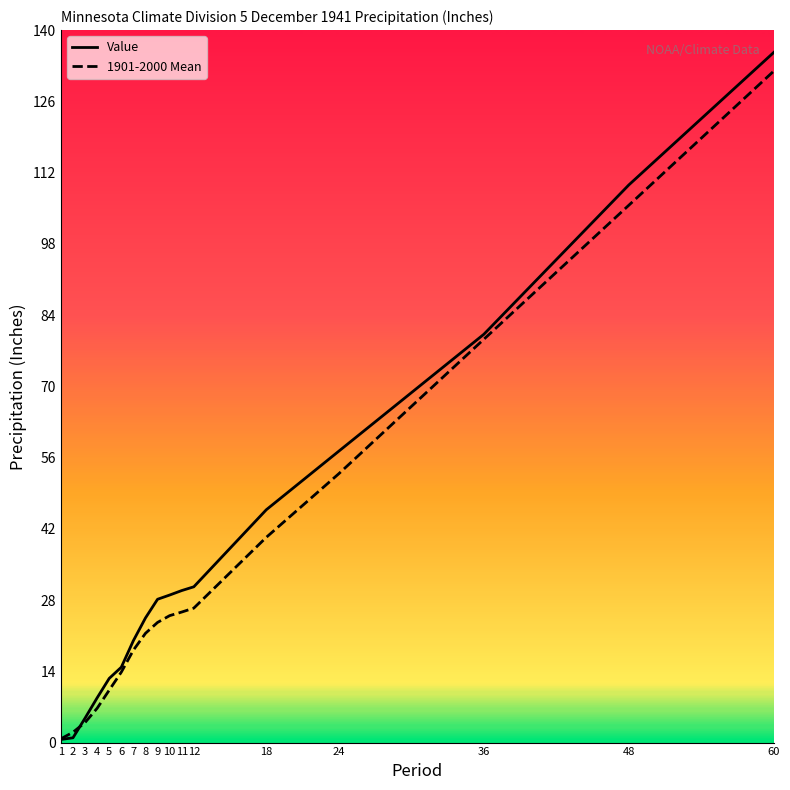

What is the difference between the maximum and minimum values in the Value series?

135.0